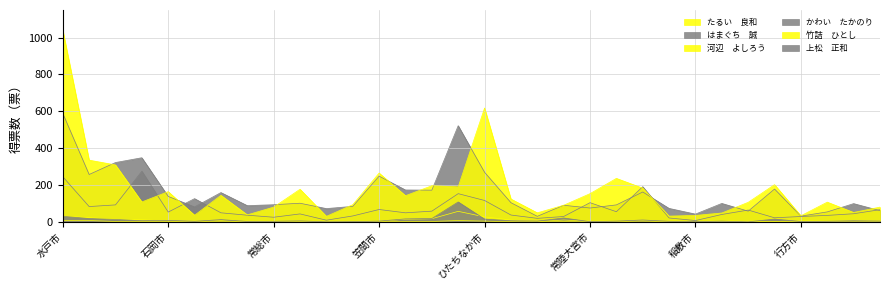

Count the number of categories in the chart.

32